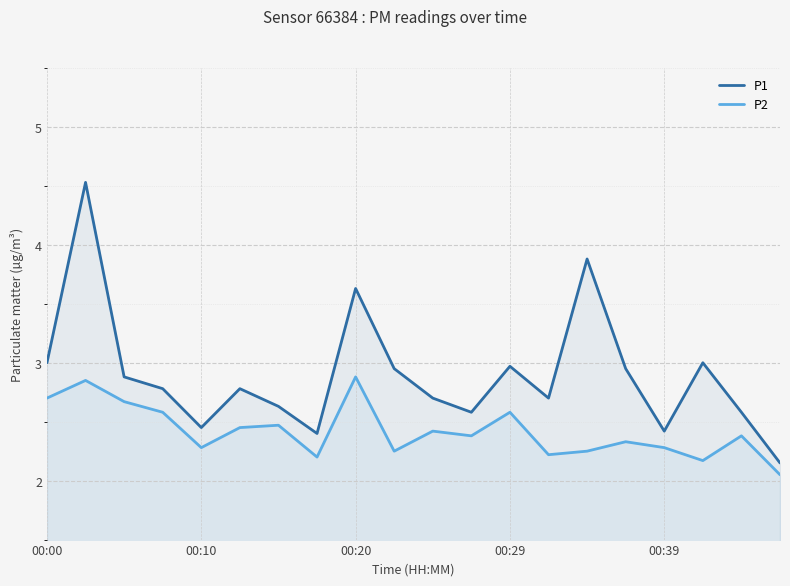

What is the total value across all series at 6?

5.1